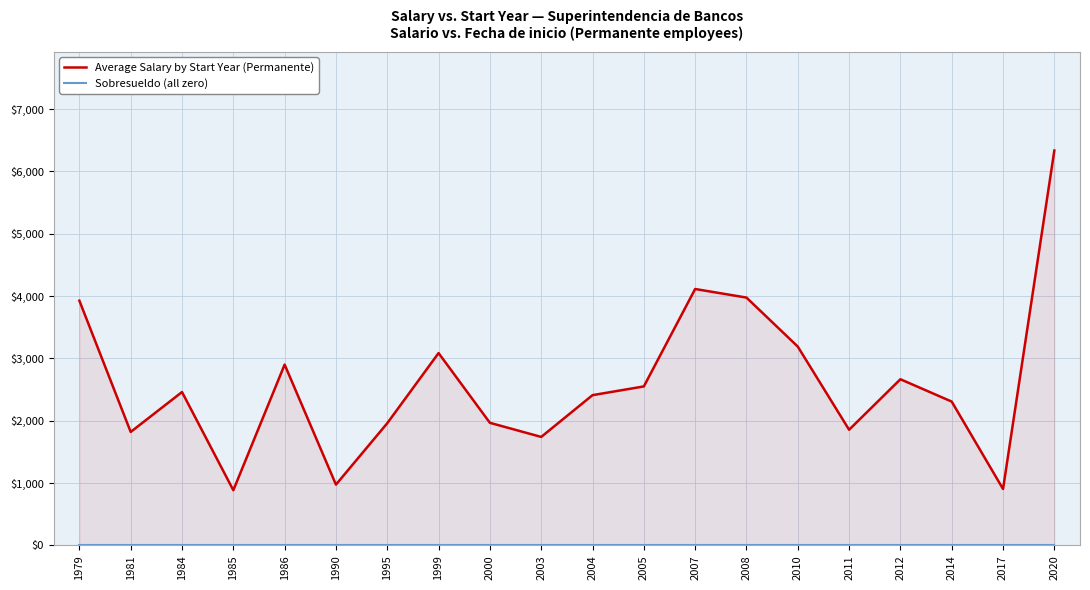

True or false: Sobresueldo (all zero) and Average Salary by Start Year (Permanente) intersect in this chart.

False